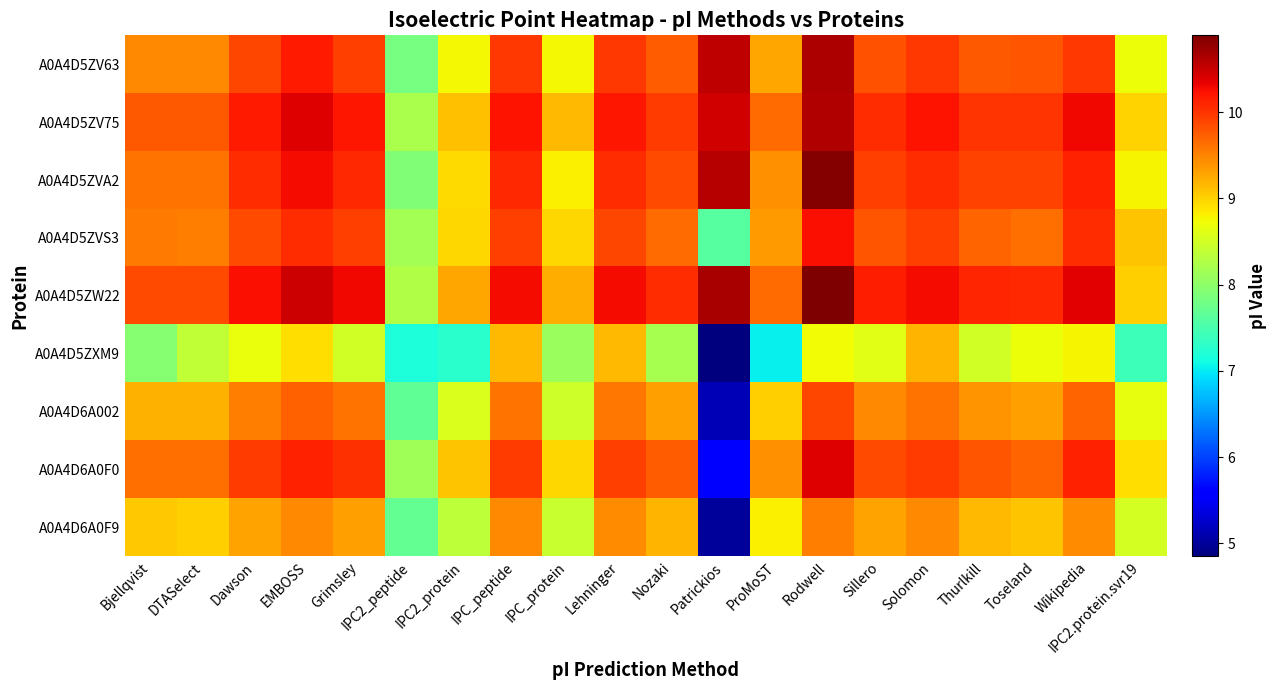

Which series has the largest total across all categories?

A0A4D5ZW22